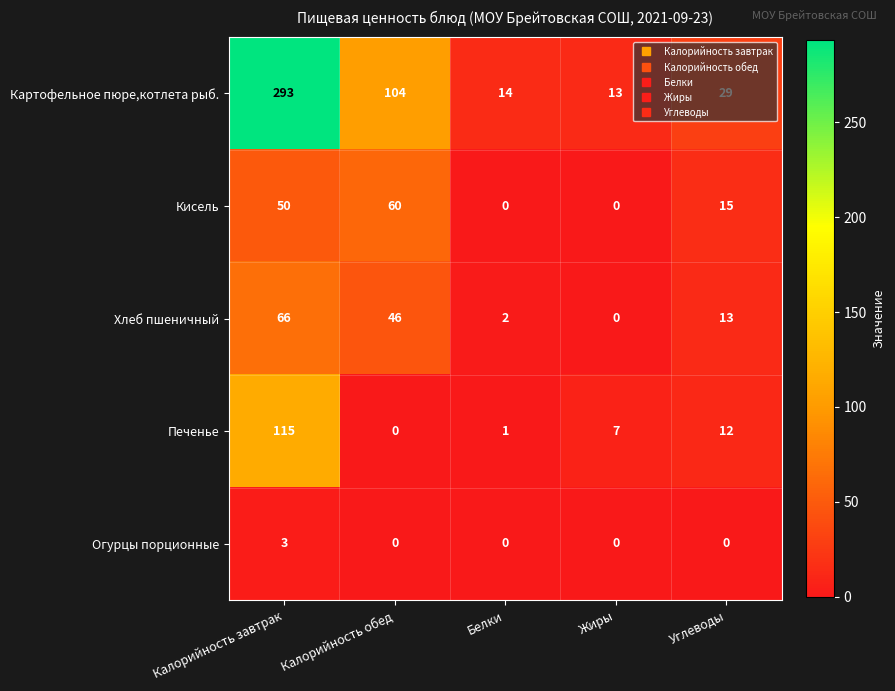

How many values in the Печенье series are below 7?

2